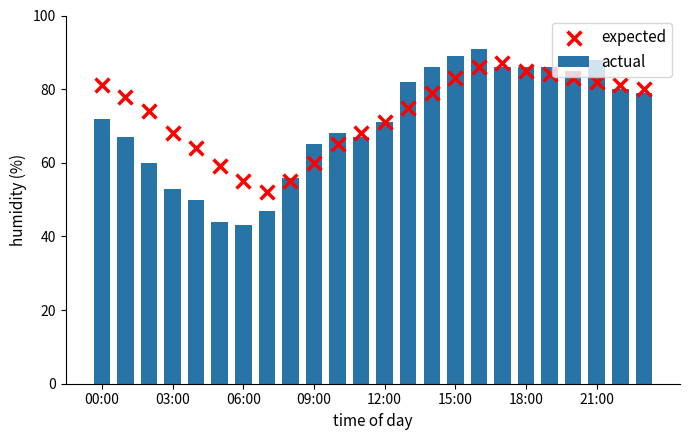

What are all the series names shown in the legend?

actual, expected